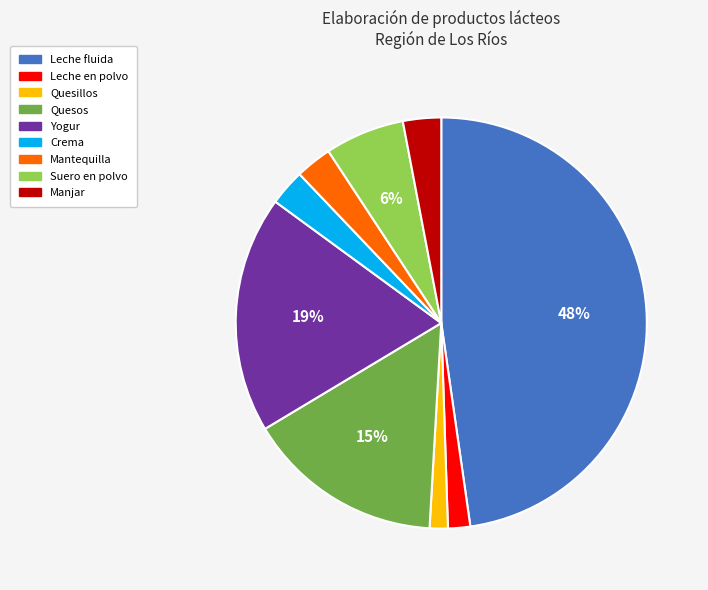

Between Leche en polvo and Suero en polvo, which is larger?

Suero en polvo